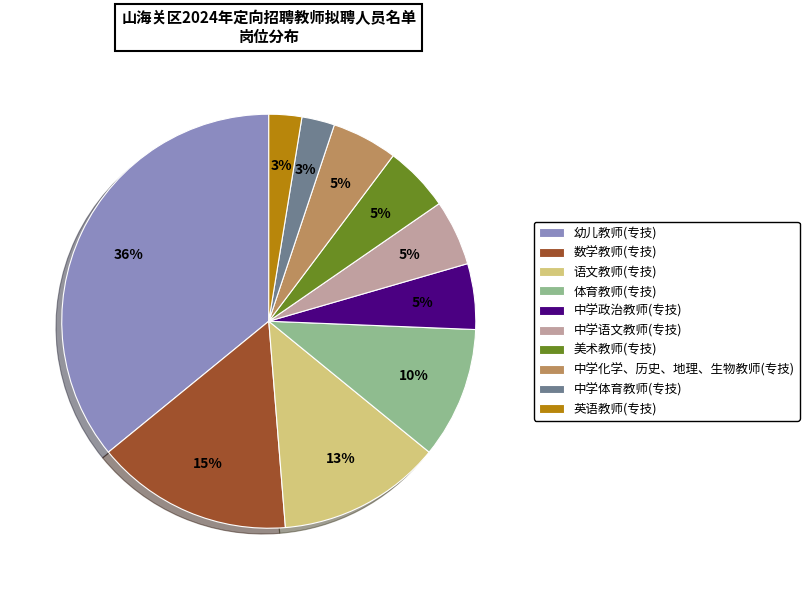

Is it true that 中学化学、历史、地理、生物教师(专技) is 1% of the pie?

False